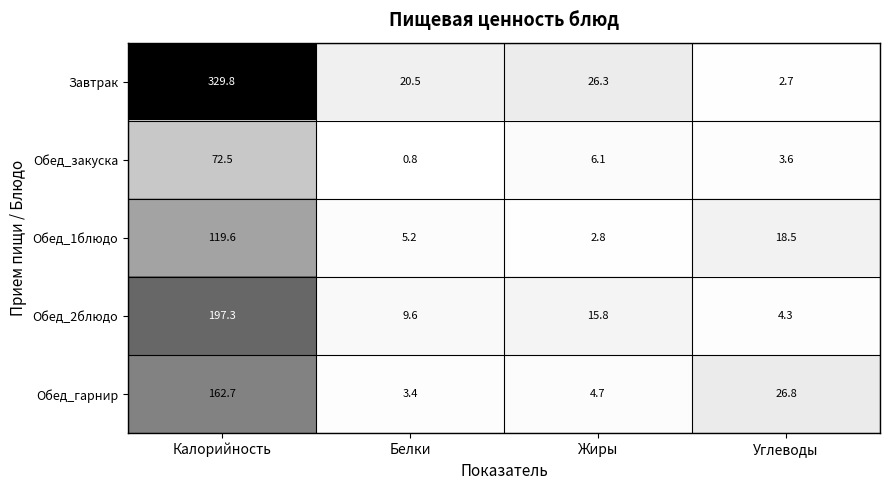

Where does the Обед_1блюдо series first go above 18?

Калорийность